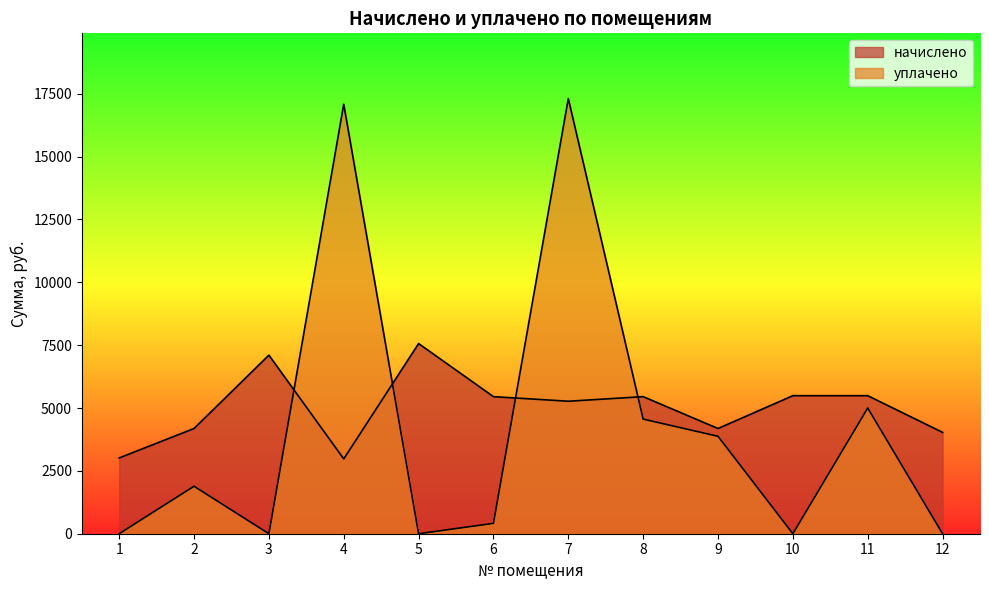

Is it true that начислено equals 7564.8 at 5?

True